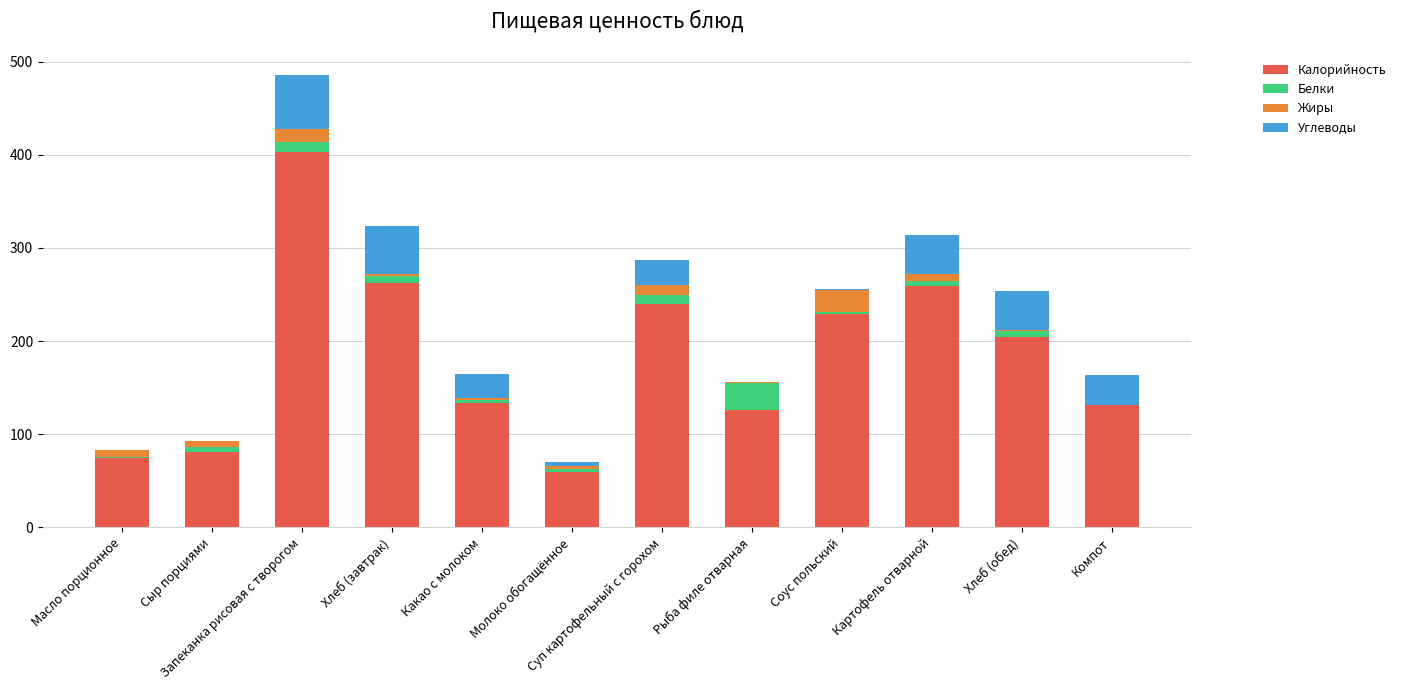

True or false: Калорийность has a value of 75.0 at Масло порционное.

True